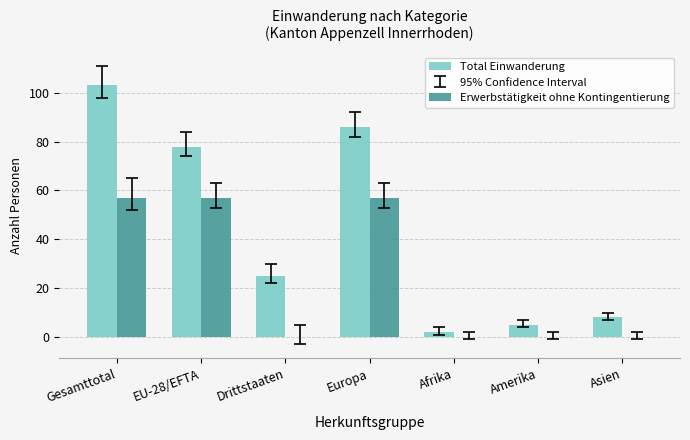

What is the difference between the Erwerbstätigkeit ohne Kontingentierung values at Europa and Asien?

57